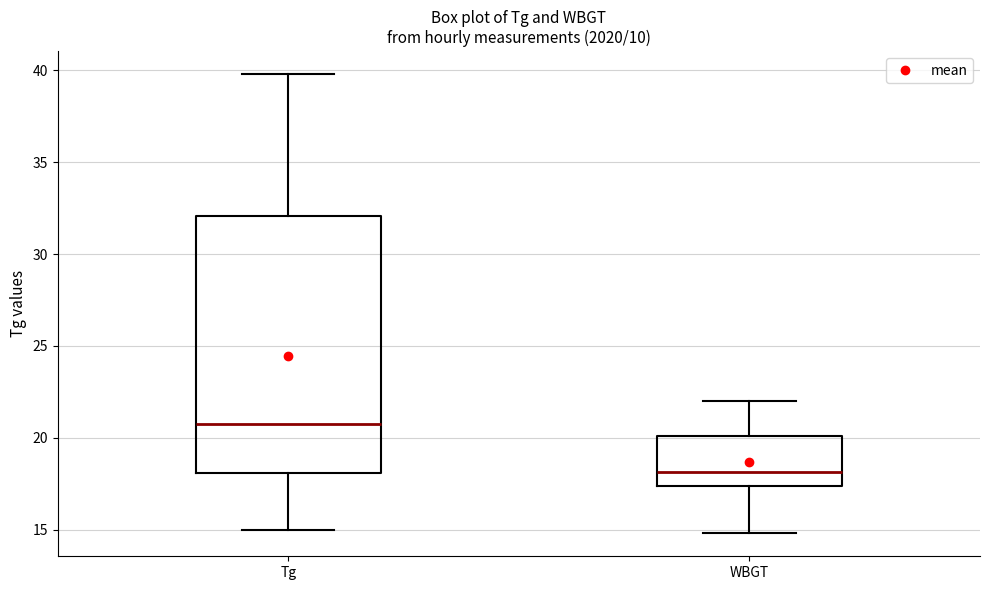

Comparing the boxes themselves (not the whiskers), which one is the tallest?

Tg